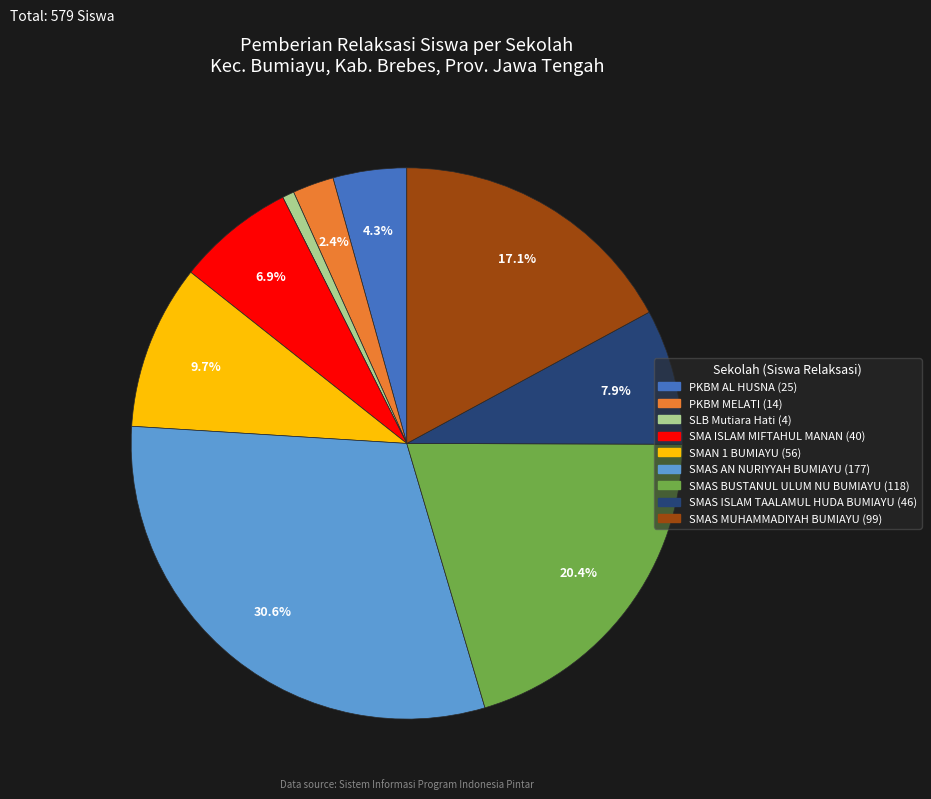

Does any single category account for the majority?

No